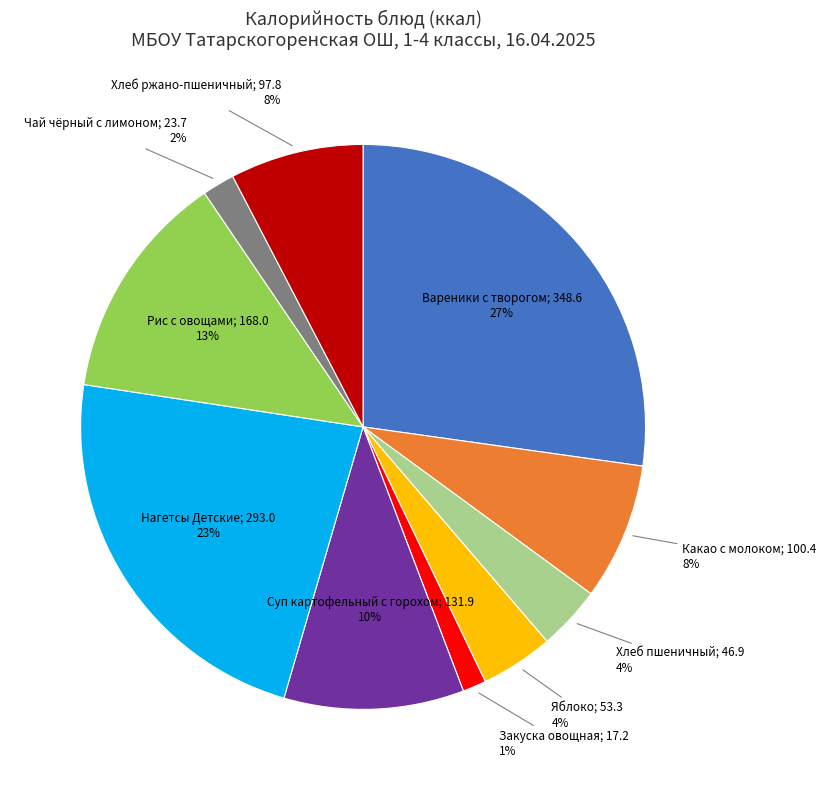

To the nearest percent, what is the average slice percentage?

10%